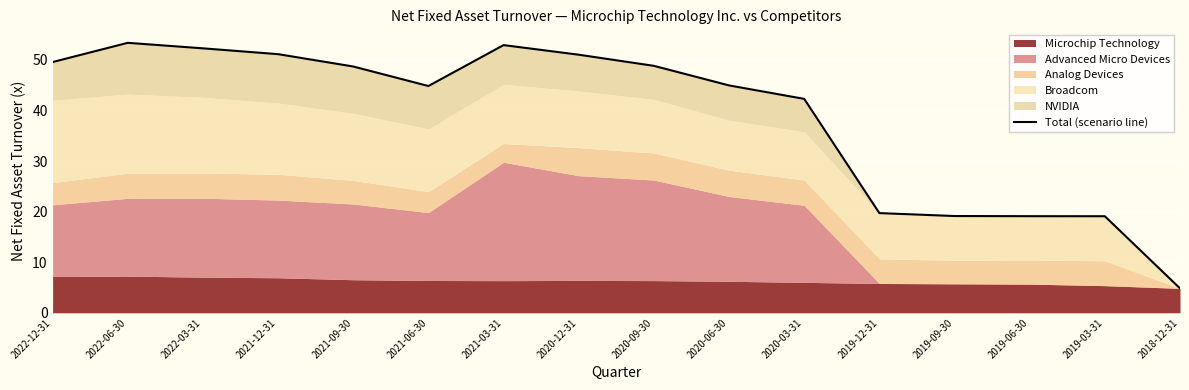

At which label does the data first exceed 48?

2022-12-31